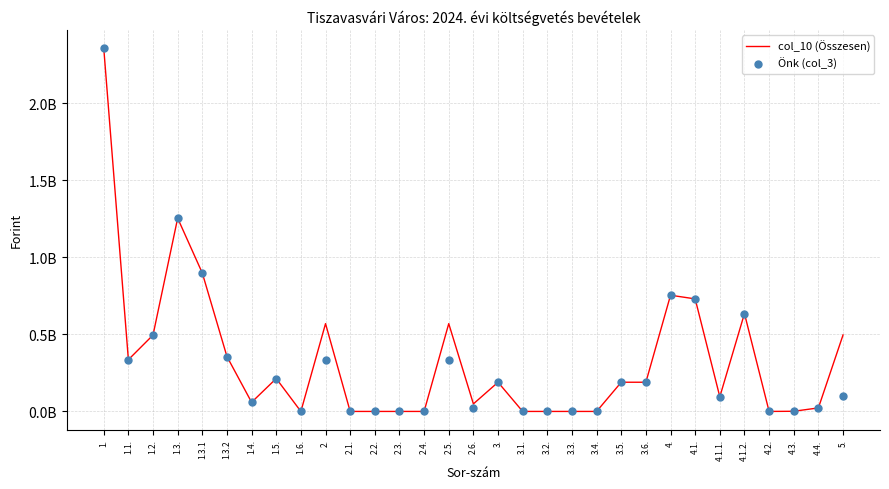

Is the value of Önk (col_3) at 2.5. greater than the value of col_10 (Összesen) at 2.1.?

Yes